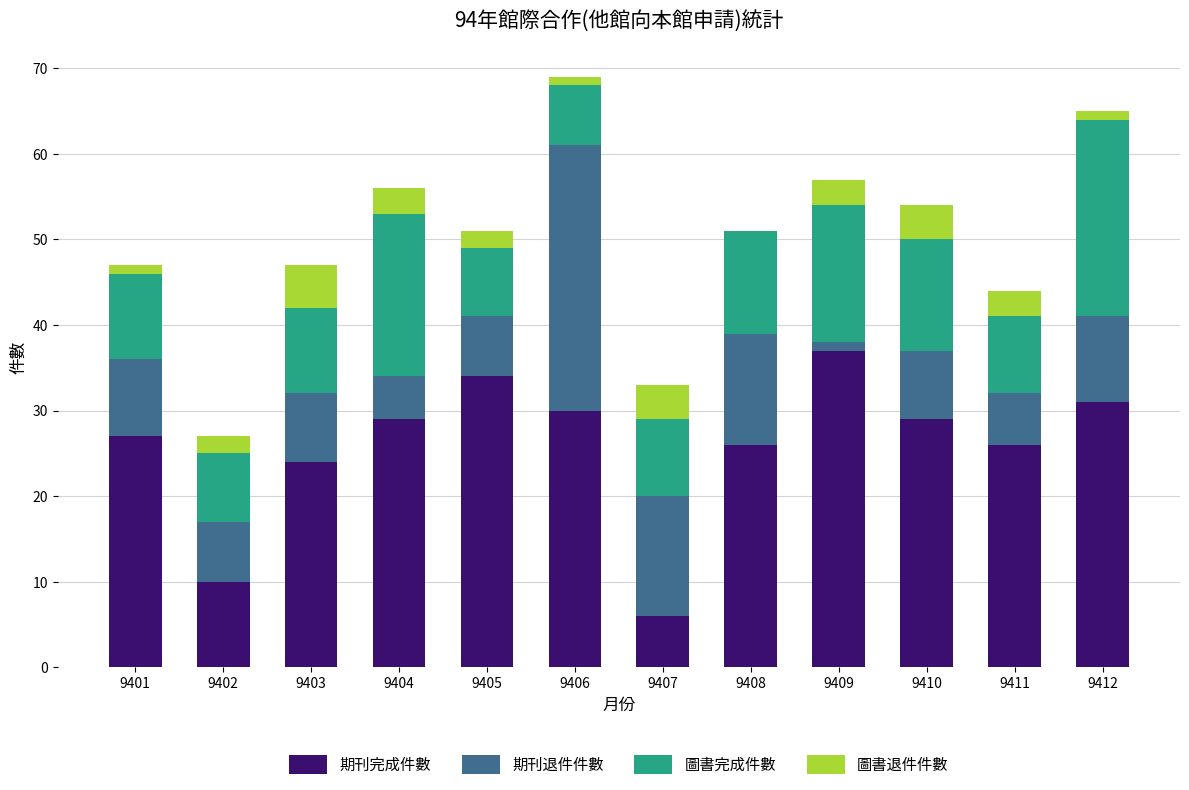

Count the number of data series in this chart.

4